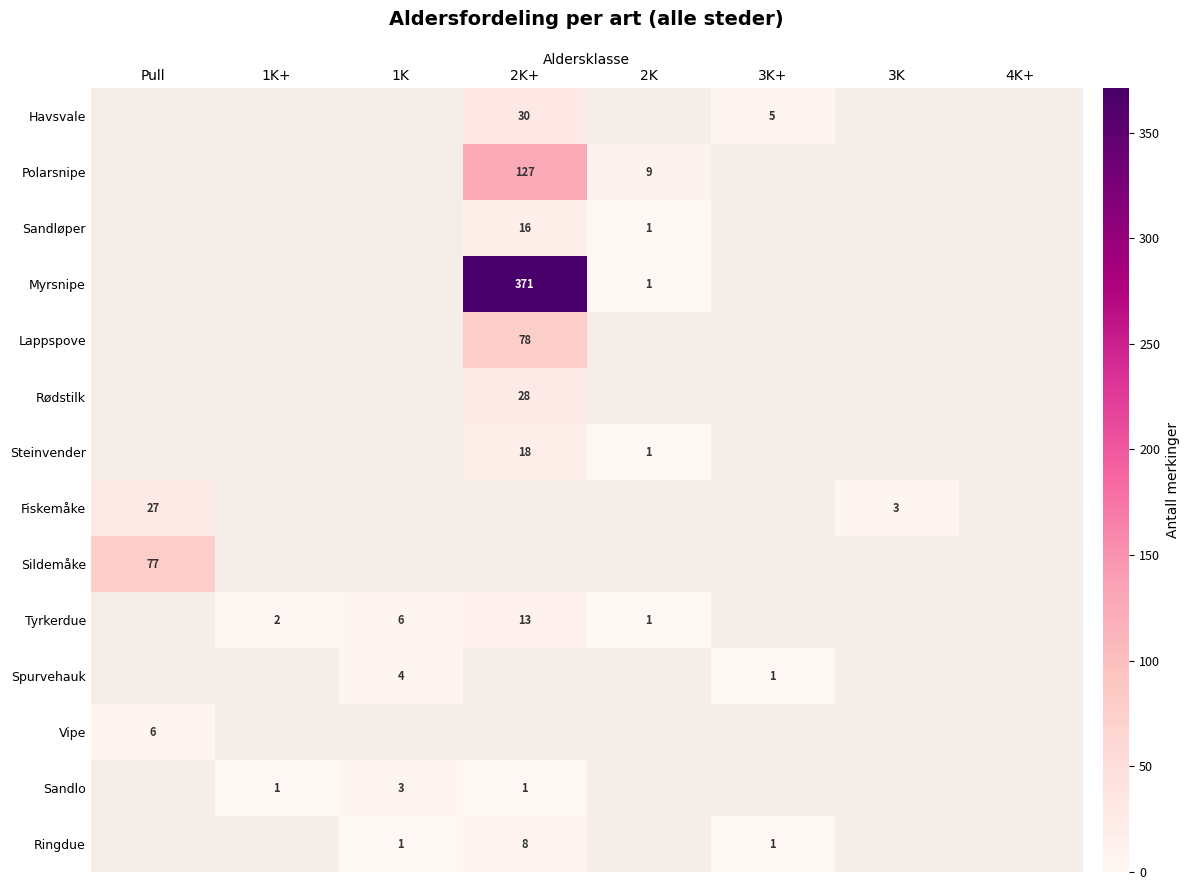

What is the difference between the highest and lowest values at 3K+?

4.0